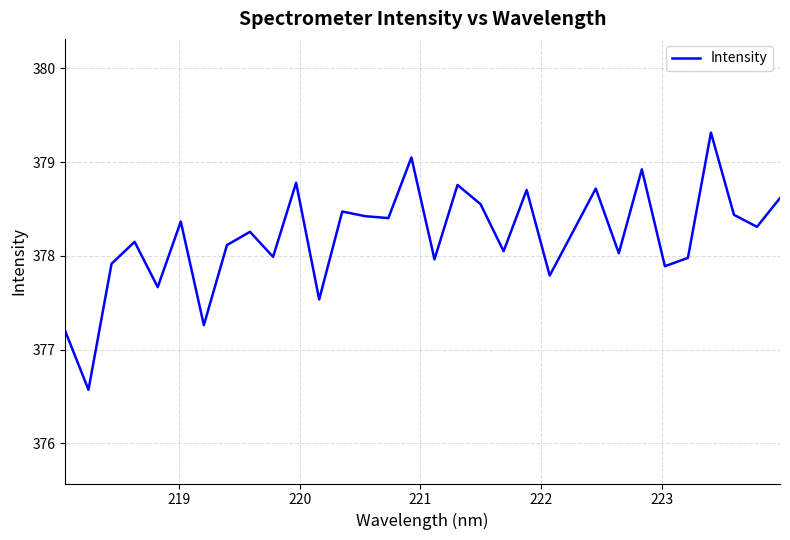

What is the greatest value displayed?

379.3